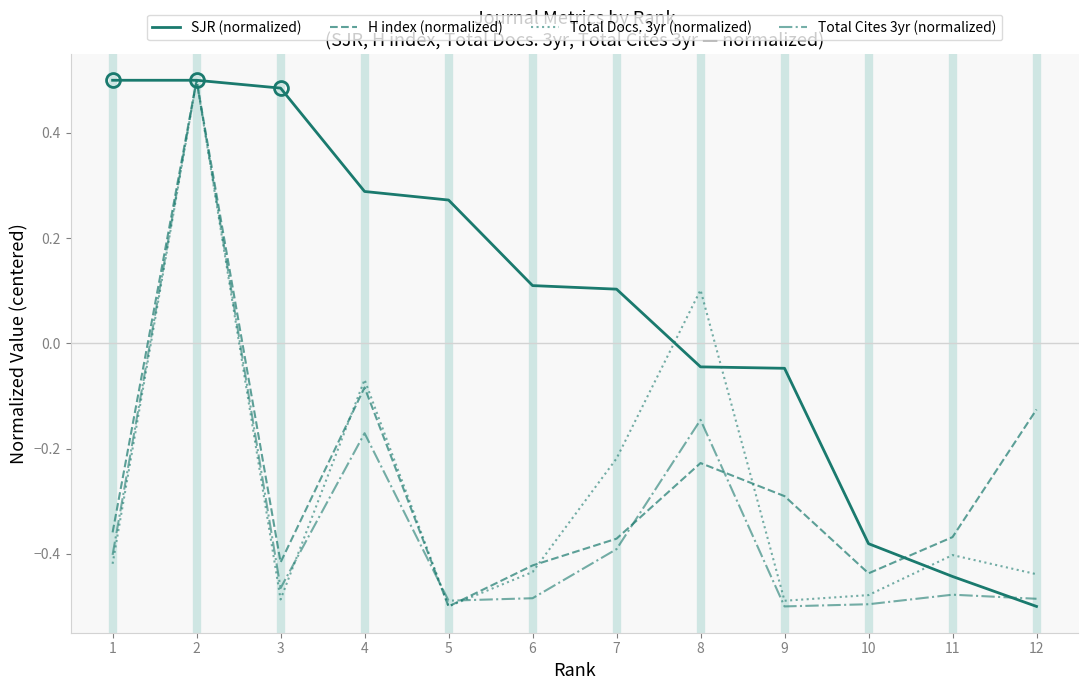

The Total Cites 3yr (normalized) series shows -0.2 at 6. True or false?

False